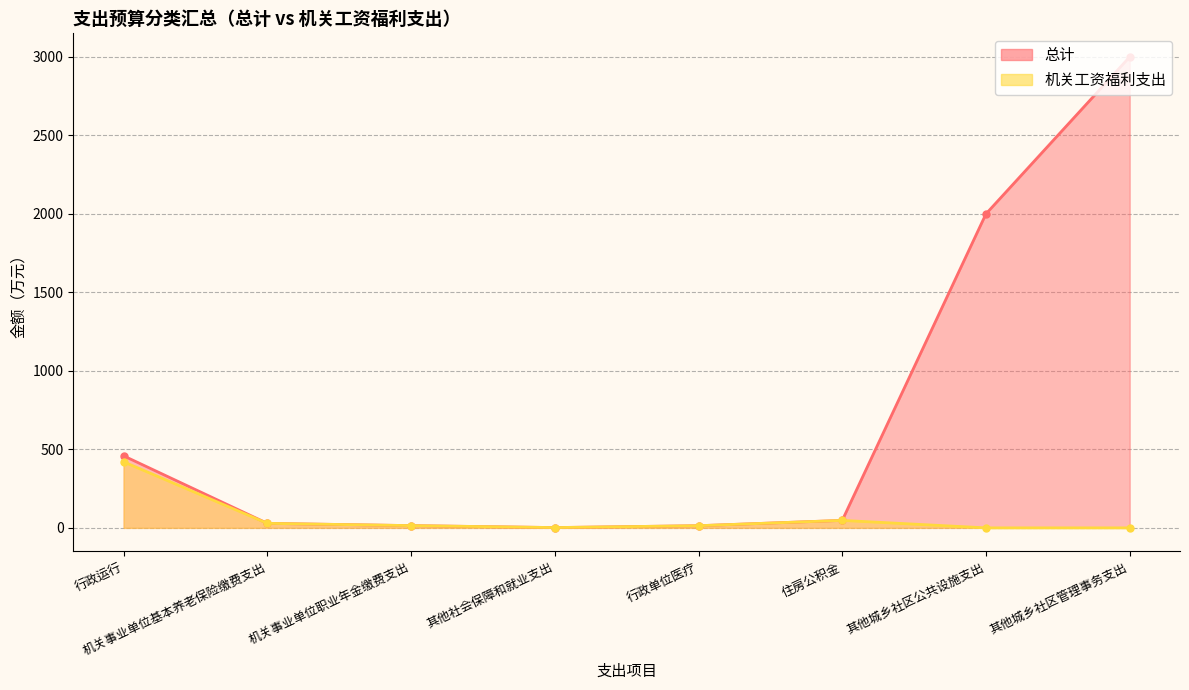

Where is the first local minimum for 机关工资福利支出?

其他社会保障和就业支出